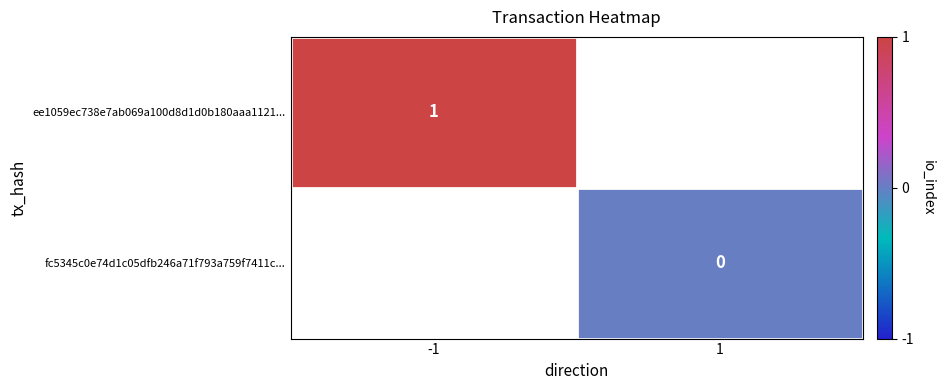

The ee1059ec738e7ab069a100d8d1d0b180aaa1121... series shows 1 at -1. True or false?

True